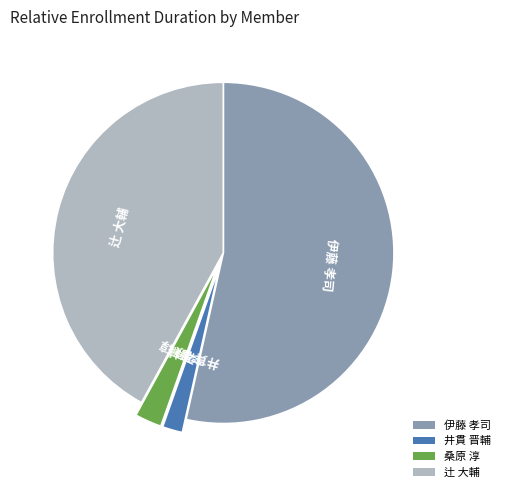

How many segments does this pie chart have?

4